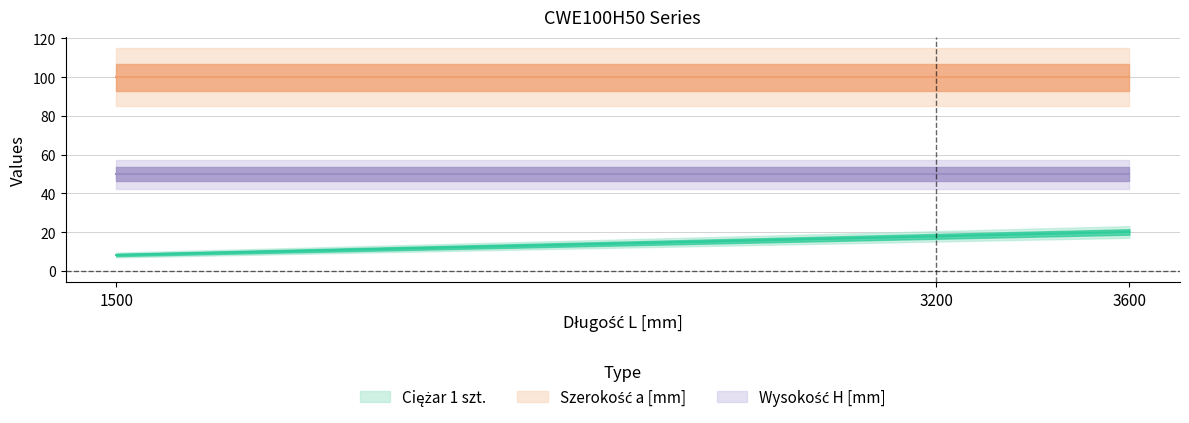

What is the total value across all series at 3600?

170.1